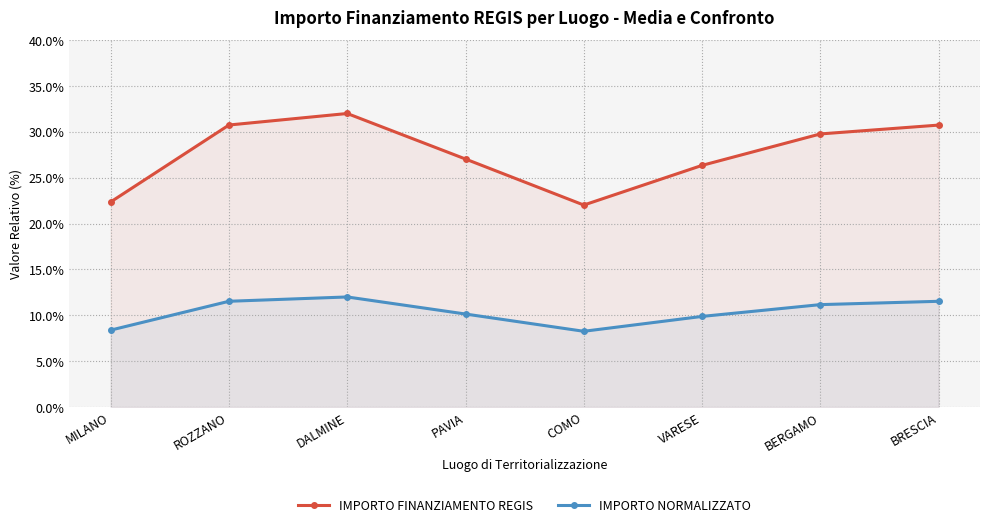

Reading right to left, list all the values displayed in this chart.

IMPORTO FINANZIAMENTO REGIS: BRESCIA=30.7	BERGAMO=29.8	VARESE=26.3	COMO=22.0	PAVIA=27.0	DALMINE=32.0	ROZZANO=30.7	MILANO=22.4
IMPORTO NORMALIZZATO: BRESCIA=11.5	BERGAMO=11.2	VARESE=9.9	COMO=8.3	PAVIA=10.1	DALMINE=12.0	ROZZANO=11.5	MILANO=8.4